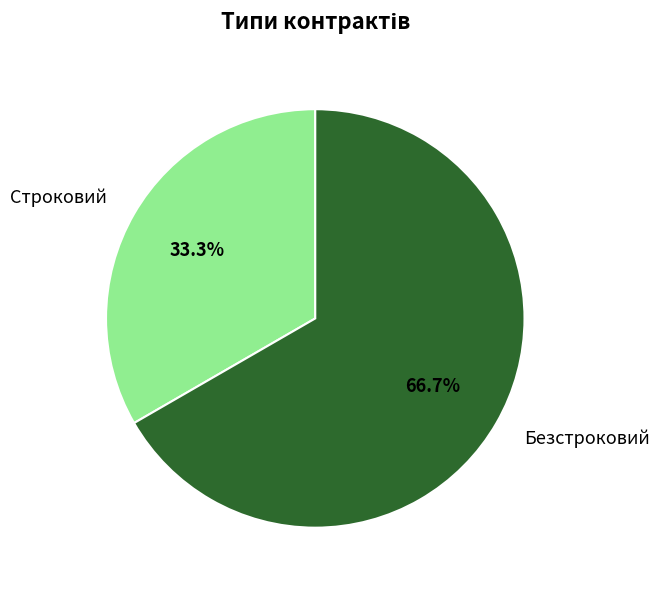

To the nearest percent, what is the difference between the Строковий and Безстроковий slice percentages?

33%